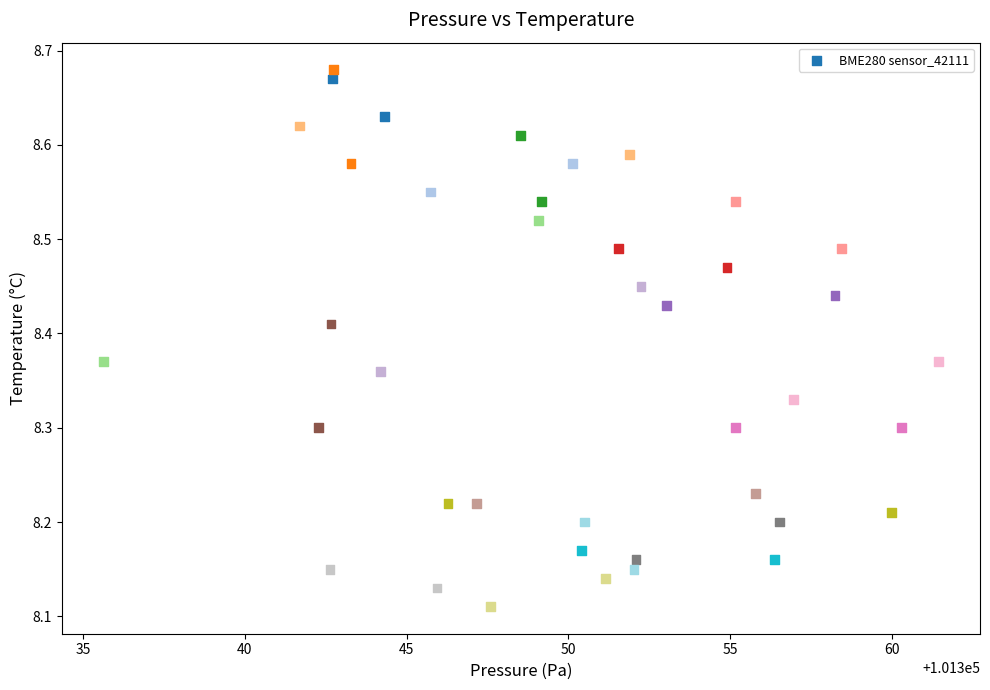

What is the range of X values (max minus min)?

25.8